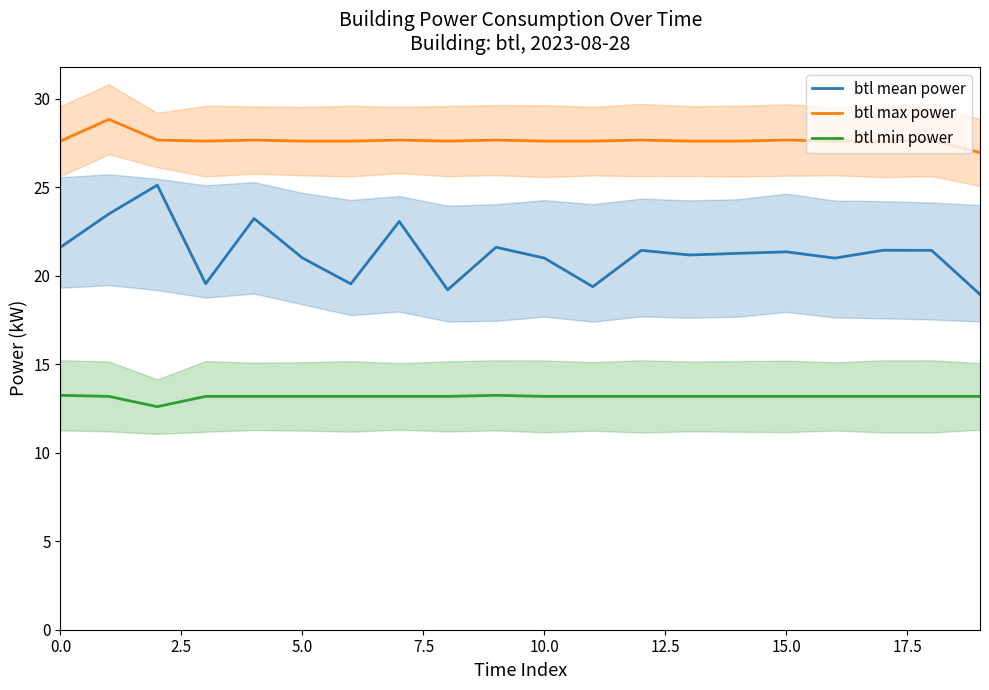

What is the sum of all btl max power values?

553.0